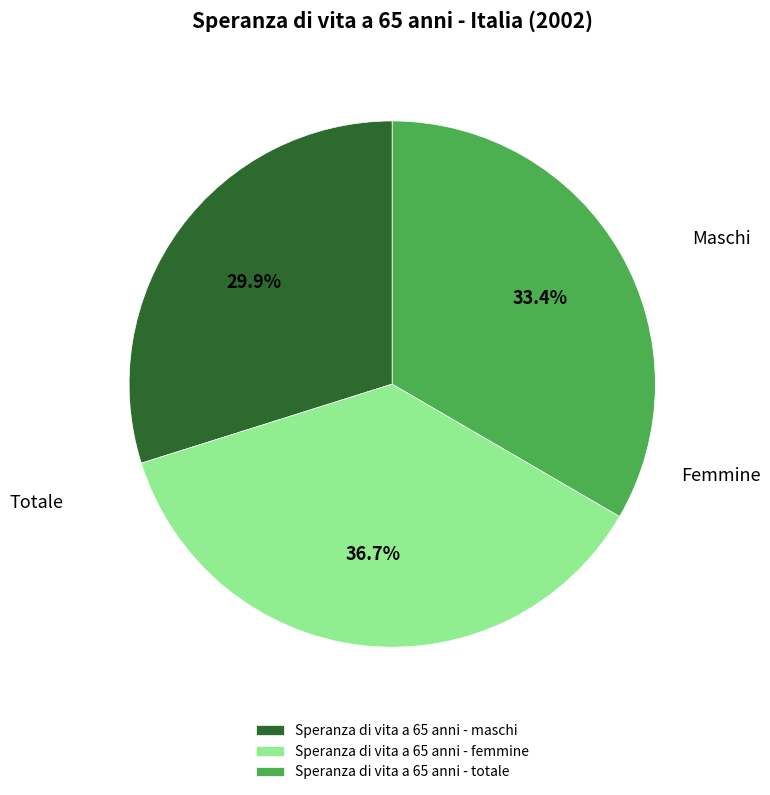

To the nearest percent, what is the difference between the Speranza di vita a 65 anni - femmine and Speranza di vita a 65 anni - totale slice percentages?

3%